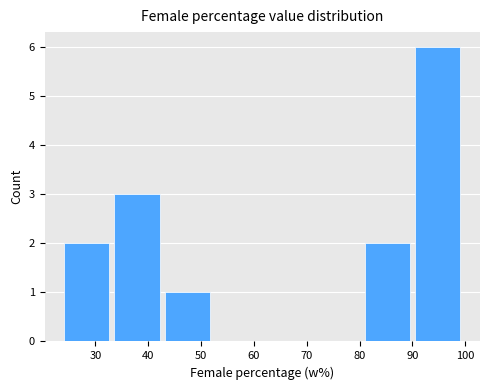

Over which range of the x-axis is the bar tallest?

91 to 100